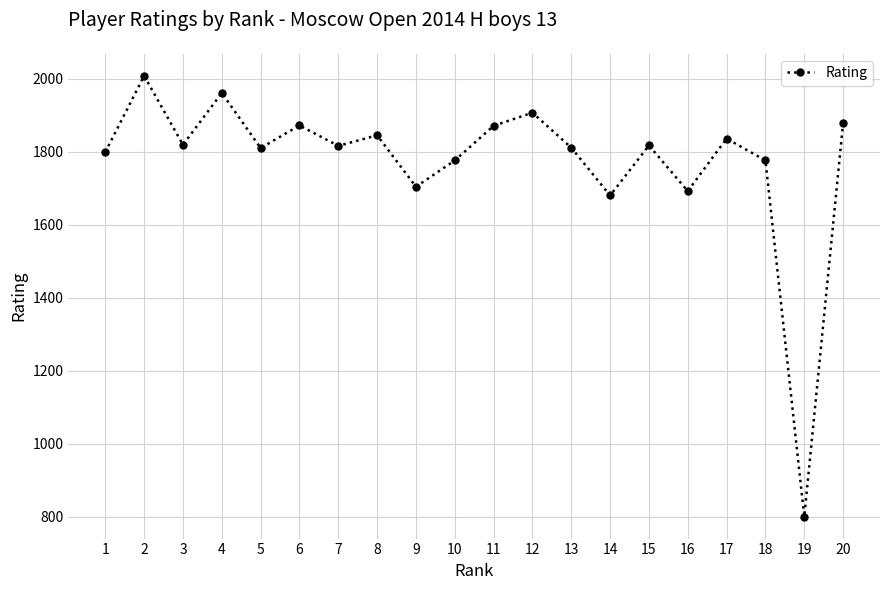

What is the sum of the values at 7 and 12?

3723